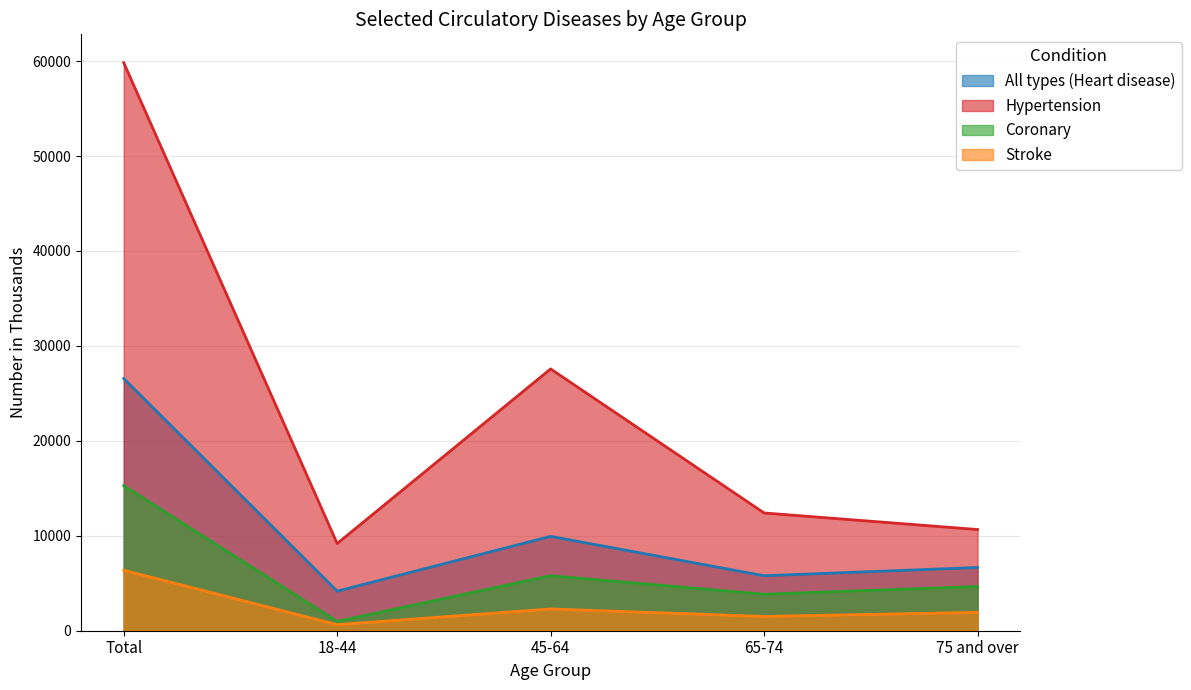

What is the sum of all Coronary values?

30562